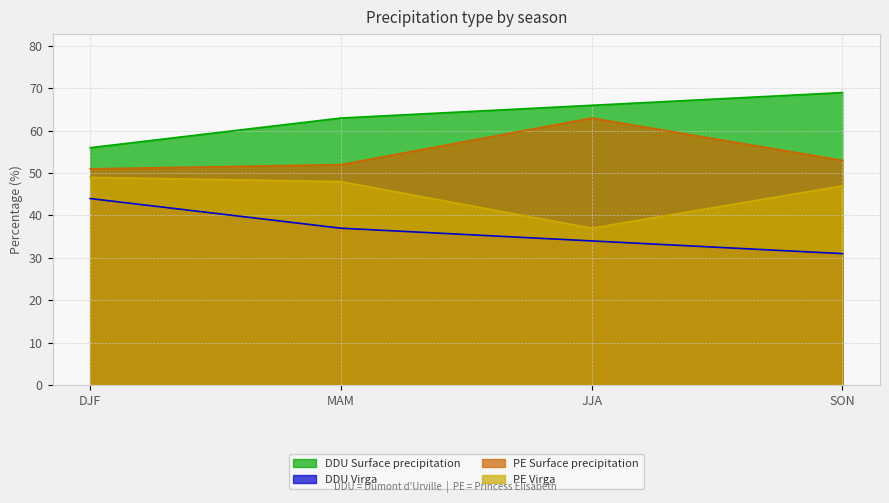

How many values in the PE Virga series are below 48?

2